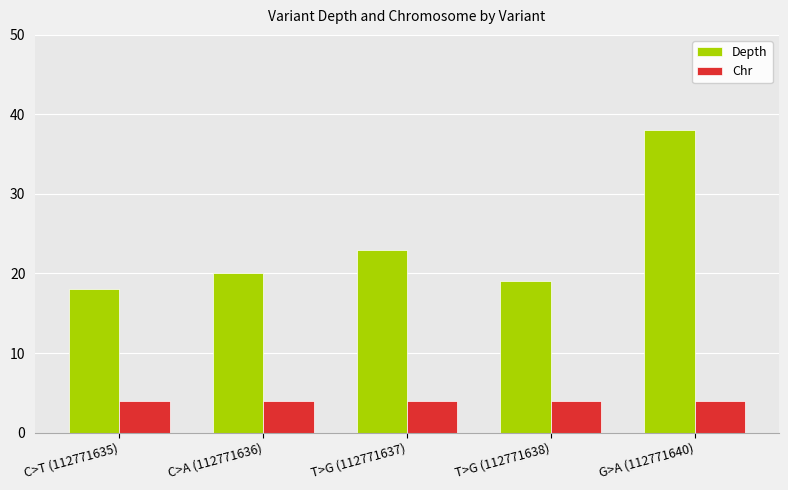

What is the difference between the maximum and minimum values in the Depth series?

20